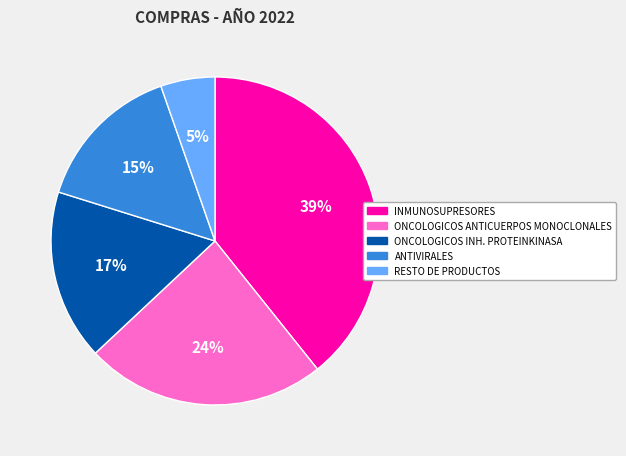

What is the ratio of the value at ONCOLOGICOS INH. PROTEINKINASA to the value at ONCOLOGICOS ANTICUERPOS MONOCLONALES?

0.7